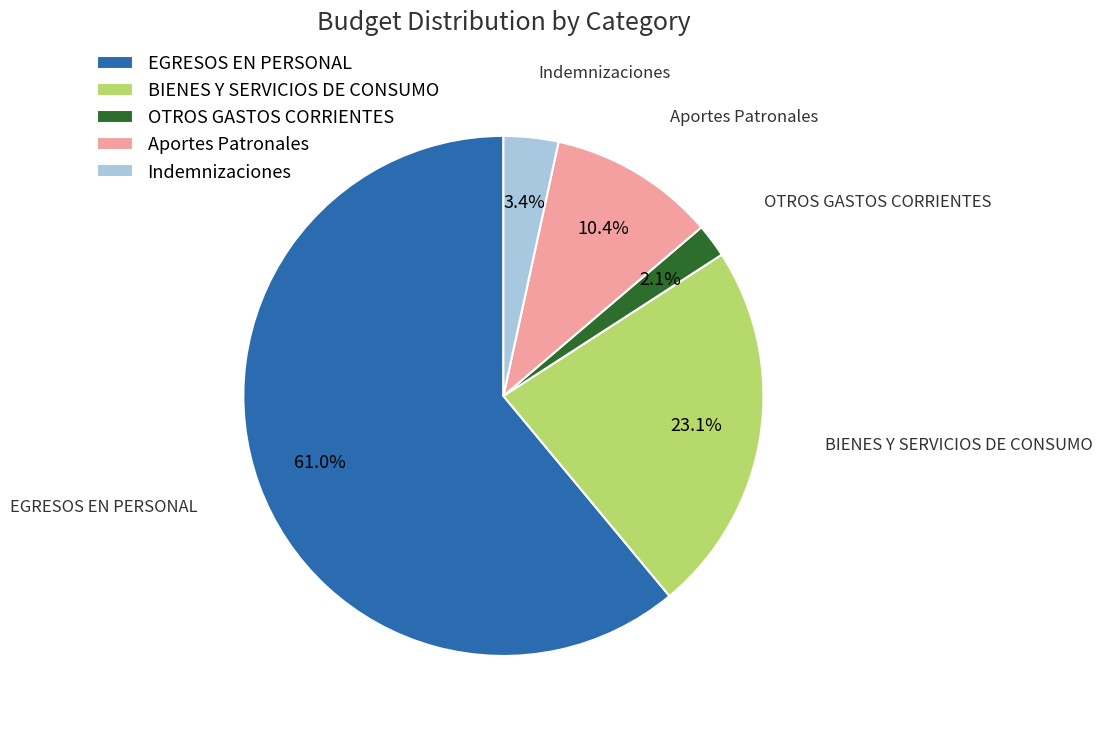

Approximately how many times larger is the value at EGRESOS EN PERSONAL compared to Indemnizaciones?

17.9